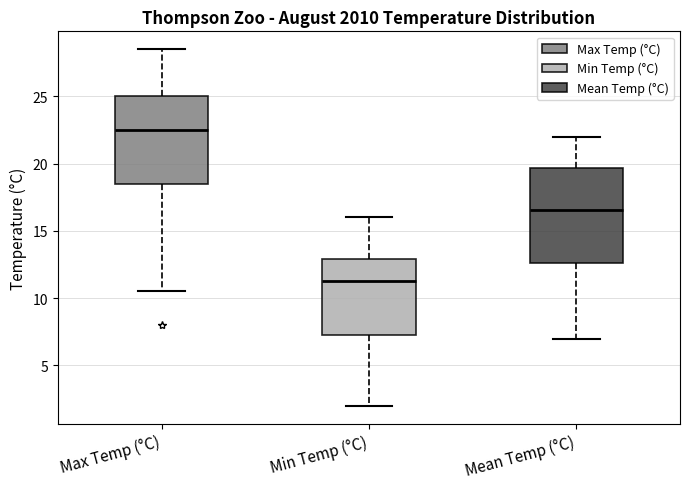

Comparing the boxes themselves (not the whiskers), which one is the tallest?

Mean Temp (°C)